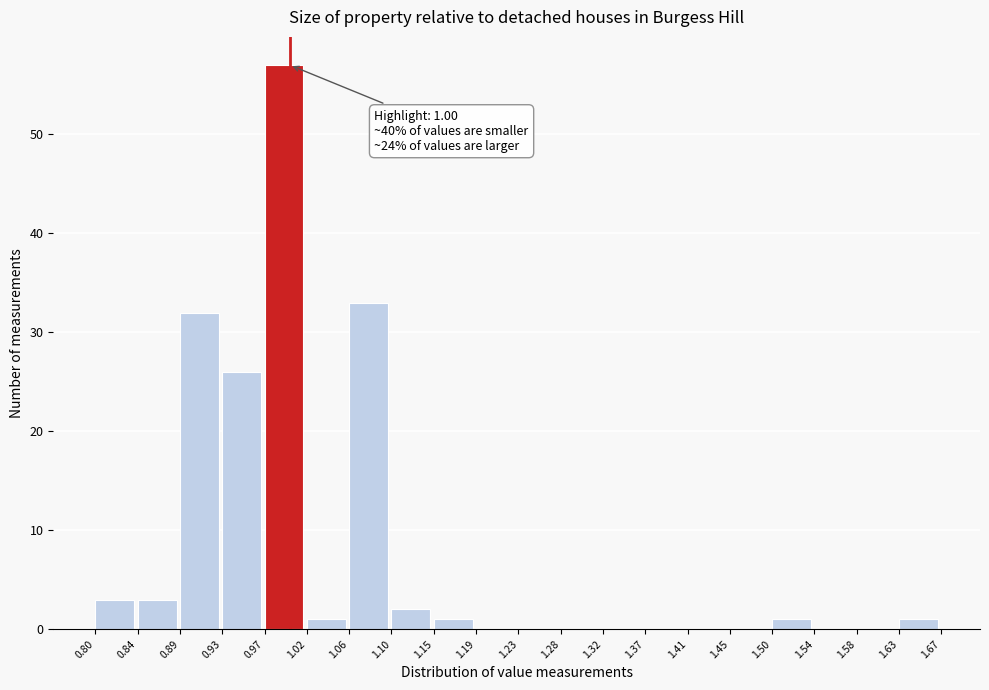

Which range on the x-axis has the tallest bar?

0.97 to 1.02